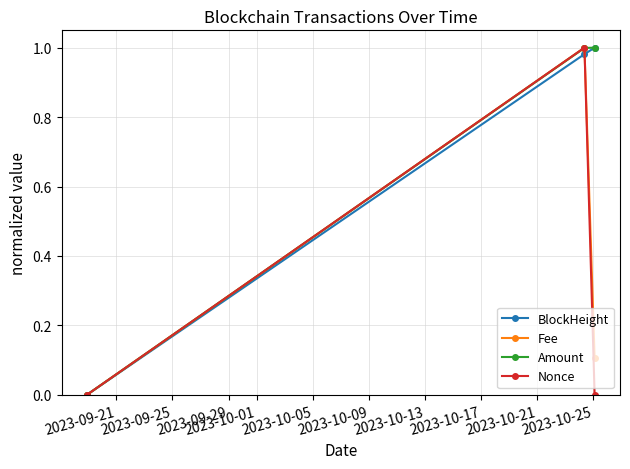

At which label does Nonce reach its minimum?

2023-09-21